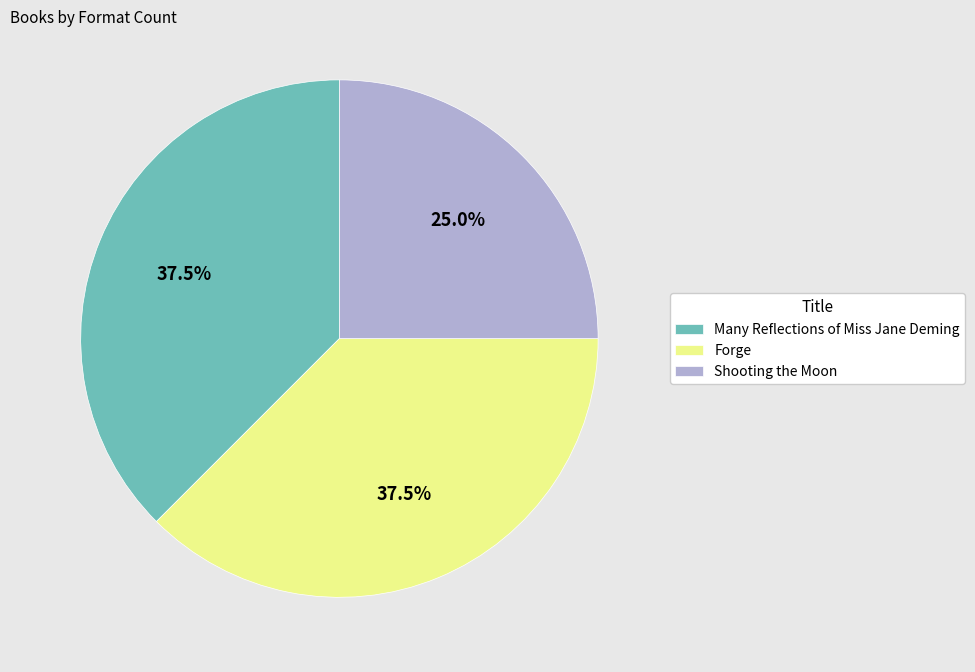

Does Shooting the Moon account for over 50% of the chart?

No